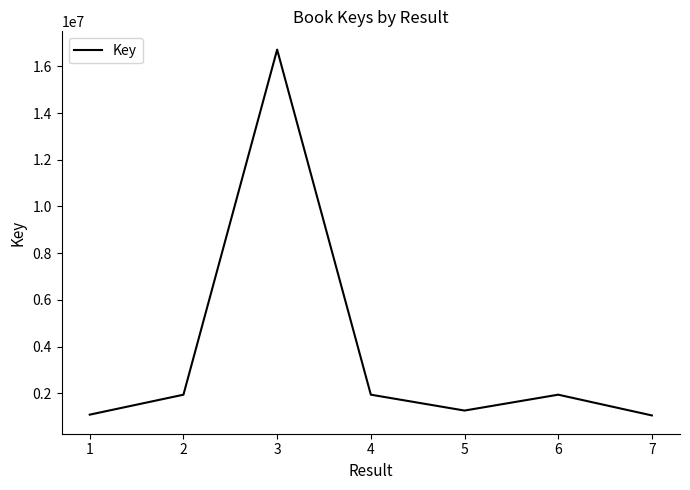

Which has a higher value, 6 or 3?

3